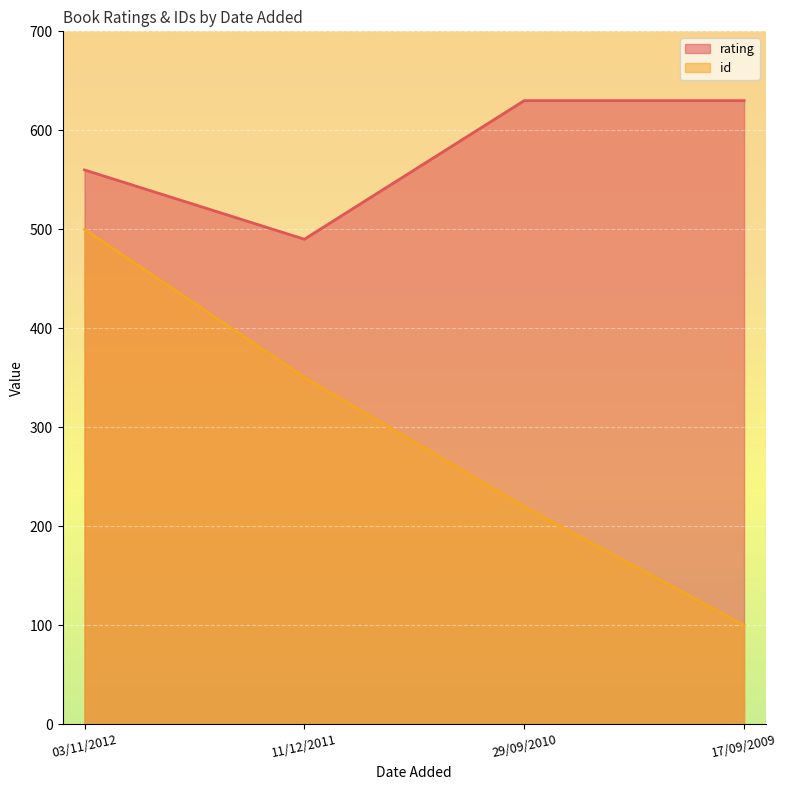

What is the spread (max minus min) of values at 11/12/2011?

139.5